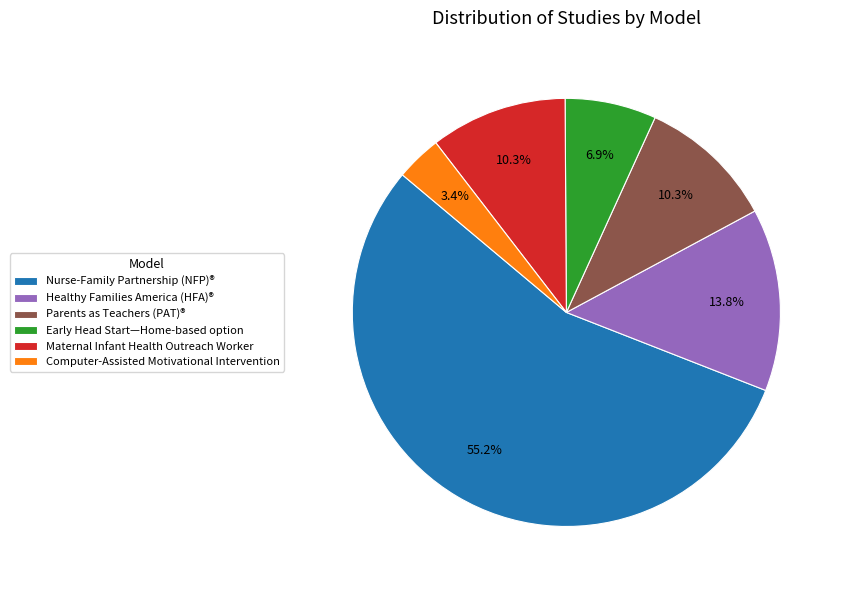

What is the ratio of the value at Maternal Infant Health Outreach Worker to the value at Early Head Start—Home-based option?

1.5